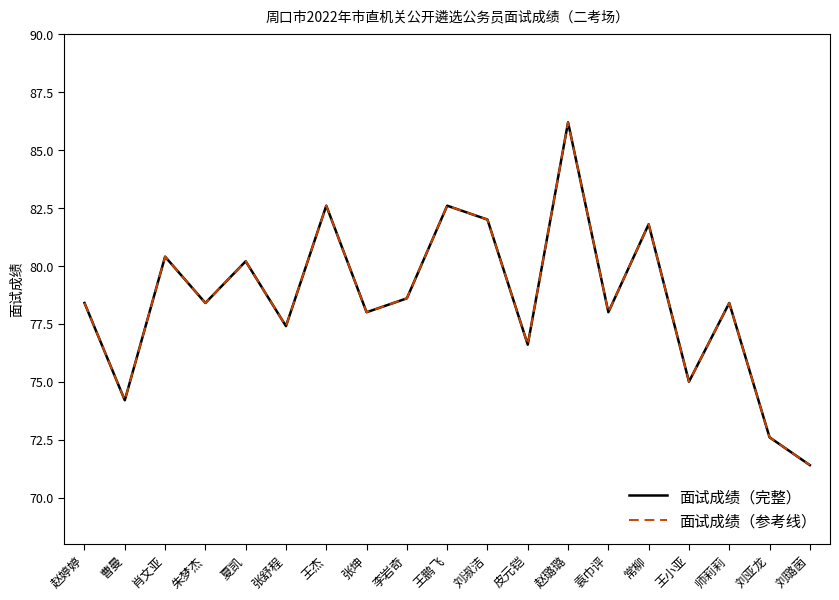

Reading right to left, extract all data points from this chart.

面试成绩（完整）: 71.4	72.6	78.4	75.0	81.8	78.0	86.2	76.6	82.0	82.6	78.6	78.0	82.6	77.4	80.2	78.4	80.4	74.2	78.4
面试成绩（参考线）: 71.4	72.6	78.4	75.0	81.8	78.0	86.2	76.6	82.0	82.6	78.6	78.0	82.6	77.4	80.2	78.4	80.4	74.2	78.4